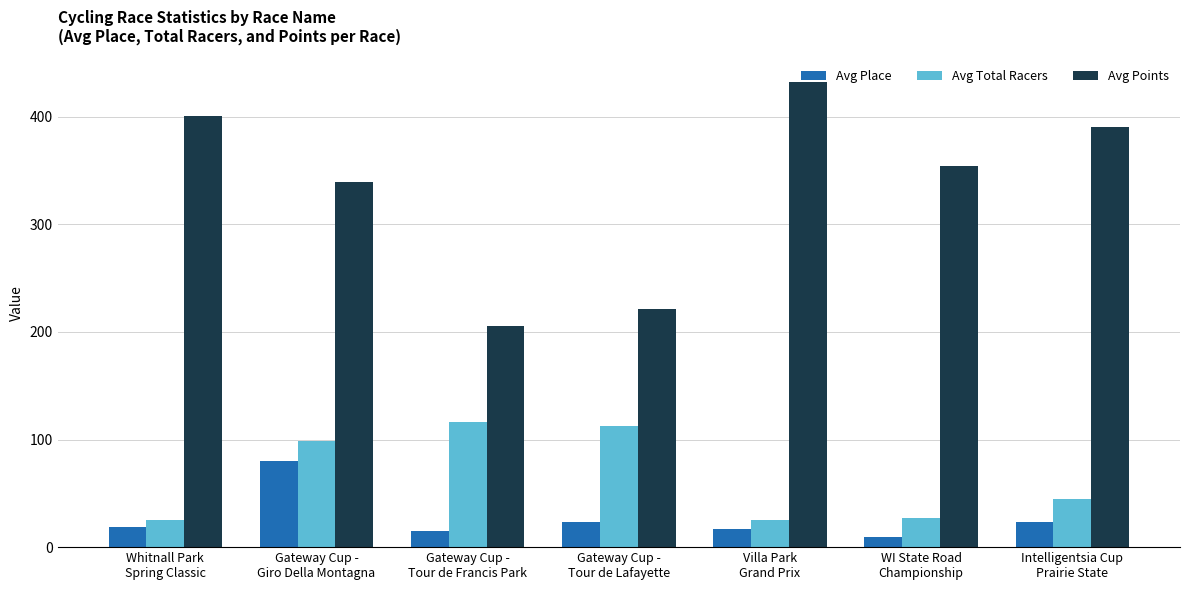

Which label corresponds to the smallest value in the chart?

WI State Road
Championship